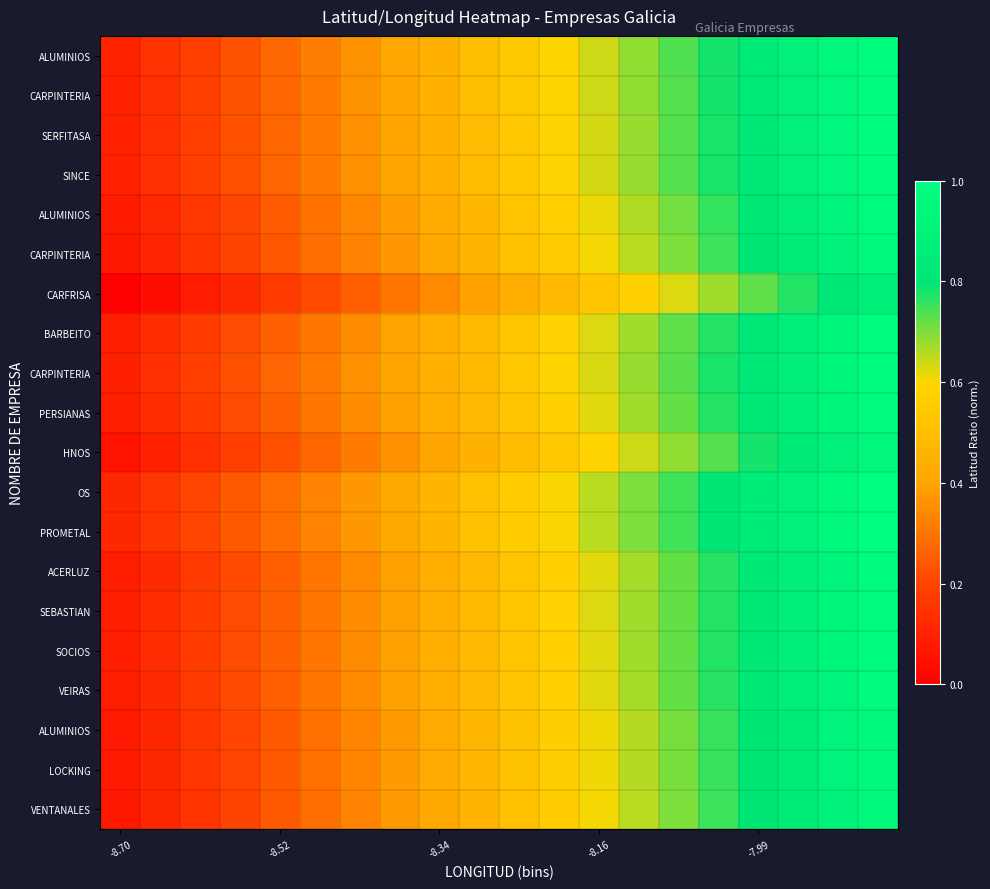

At which category does the chart reach its minimum across all series?

-8.70